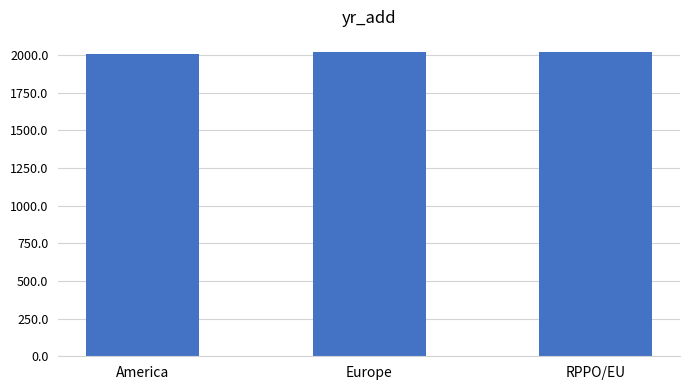

What is the maximum value shown in the chart?

2019.5